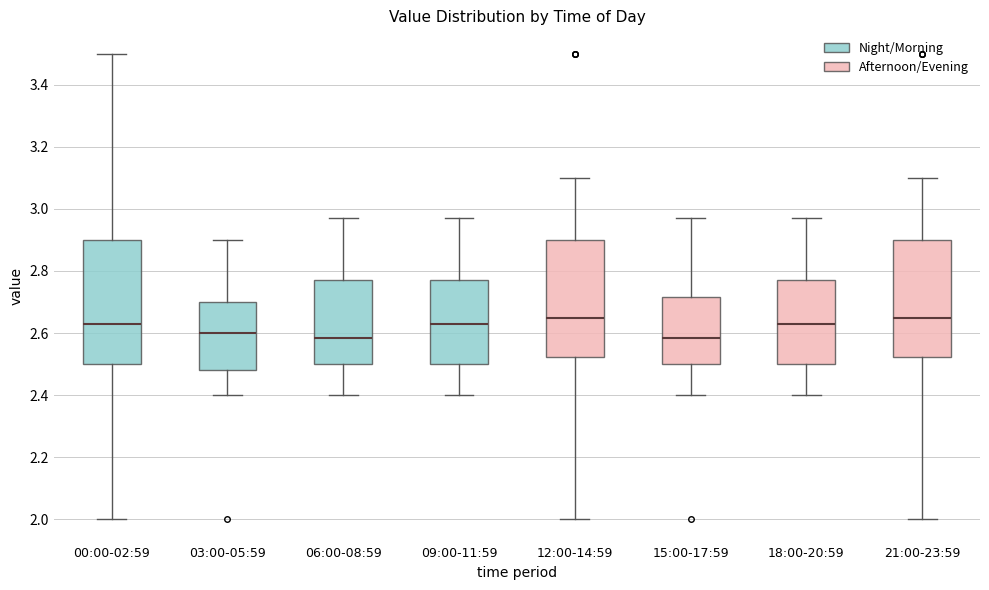

Where is the upper edge of the box for 03:00-05:59 on the y-axis? The values are not printed on the chart, so give them approximately, as read against the axis.

2.70